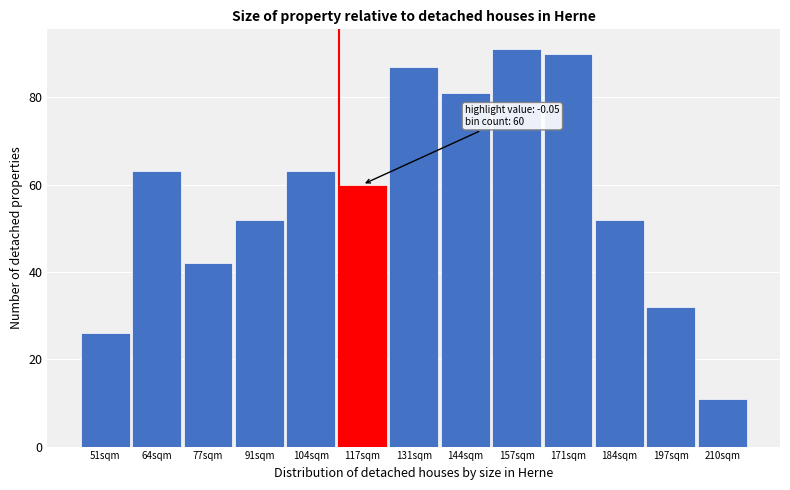

Reading left to right, list all the values displayed in this chart.

26	63	42	52	63	60	87	81	91	90	52	32	11